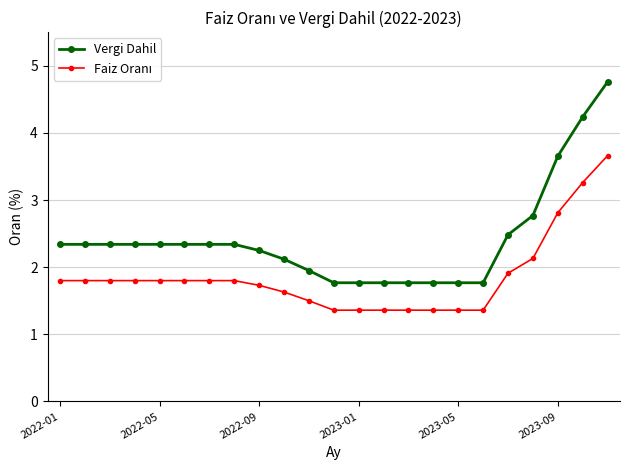

How many lines are shown in the chart?

2